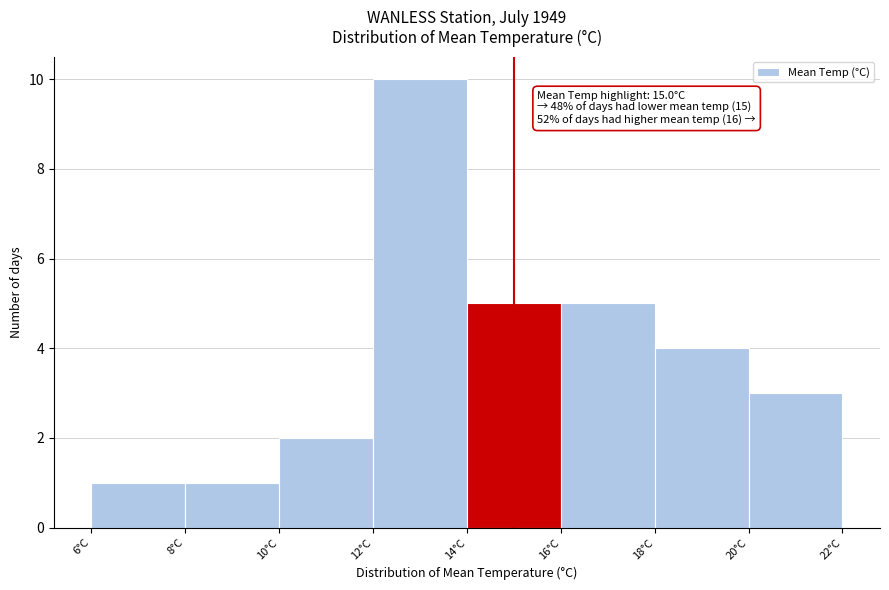

Which range on the x-axis has the tallest bar?

12 to 14